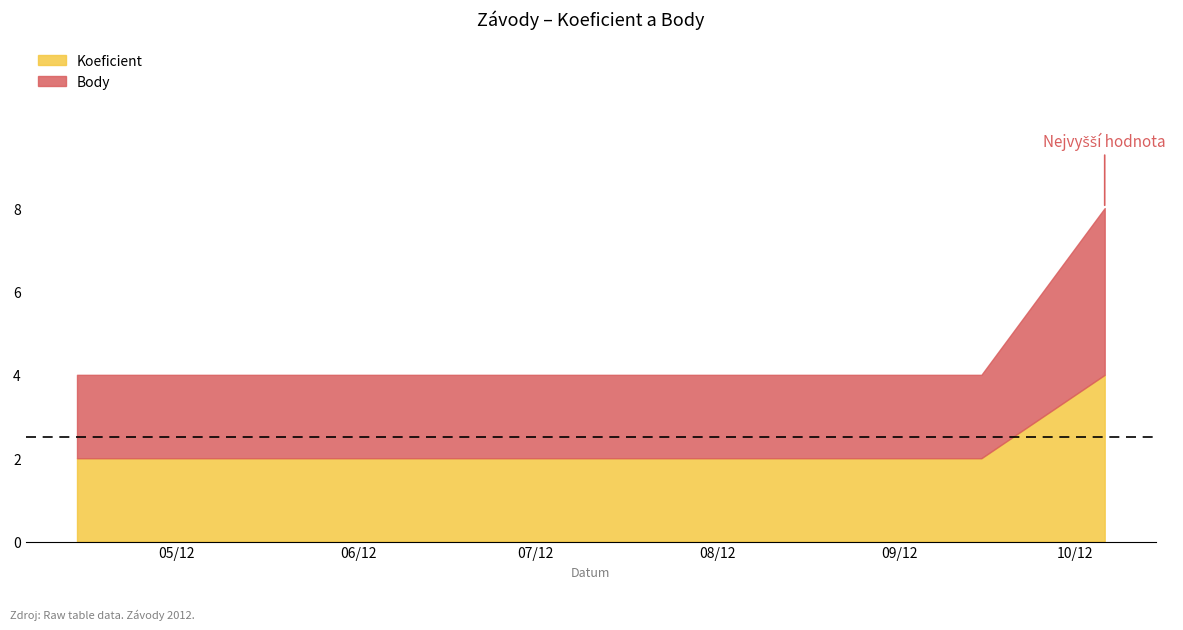

How many distinct data groups are displayed?

2